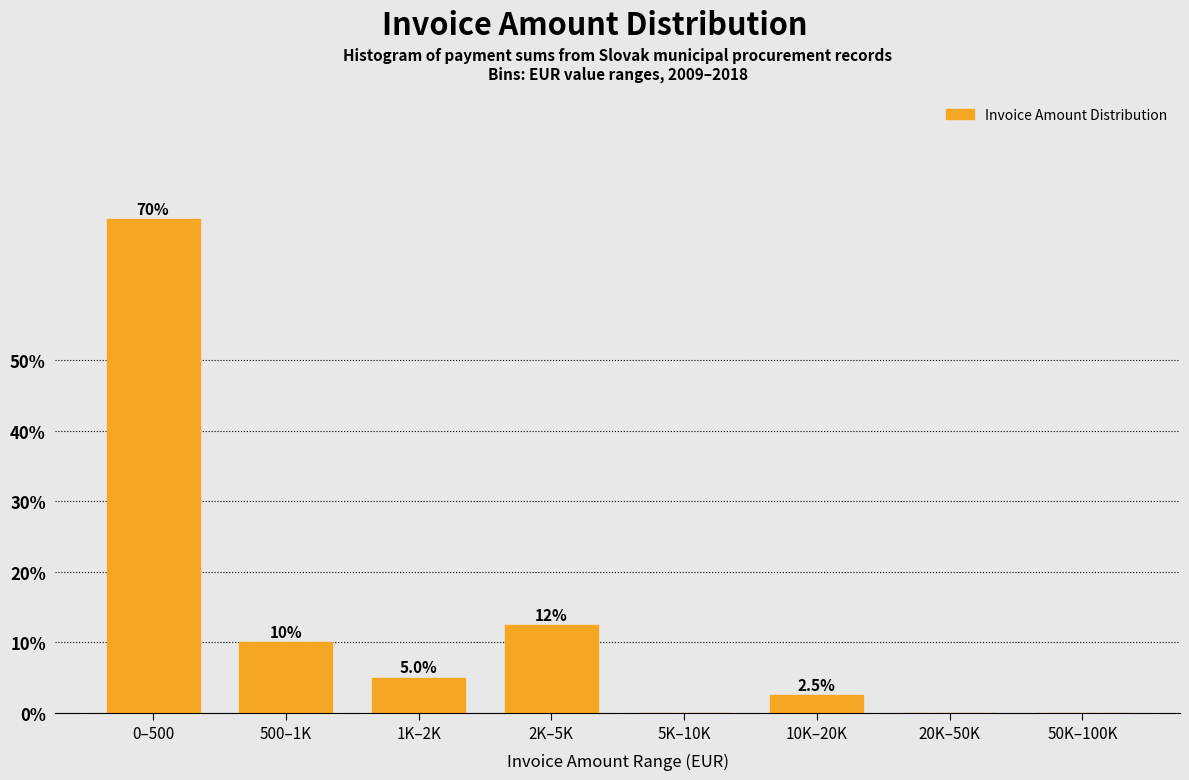

Reading left to right, transcribe all the data shown in this chart.

0–500=70.0	500–1K=10.0	1K–2K=5.0	2K–5K=12.5	5K–10K=0.0	10K–20K=2.5	20K–50K=0.0	50K–100K=0.0